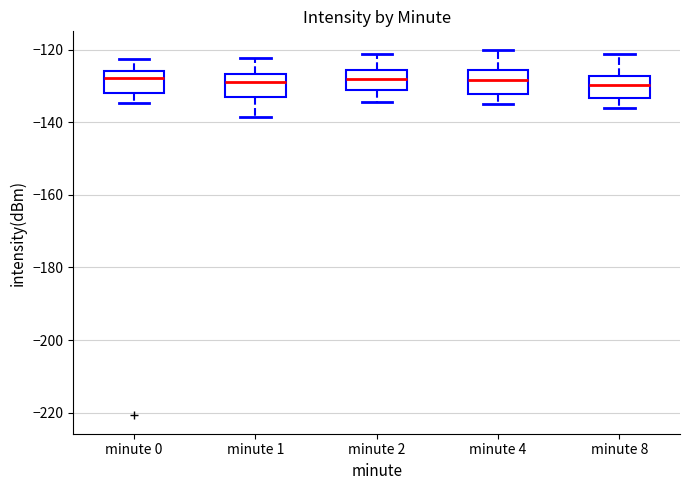

Reading left to right, read every box against the y-axis: the position of its median line, the range the box covers, and the ends of its whiskers. The values are not printed on the chart, so give them approximately, as read against the axis.

minute 0: median -128, box -132 to -126, whiskers -134 to -122
minute 1: median -128, box -134 to -126, whiskers -138 to -122
minute 2: median -128, box -132 to -126, whiskers -134 to -122
minute 4: median -128, box -132 to -126, whiskers -136 to -120
minute 8: median -130, box -134 to -128, whiskers -136 to -122